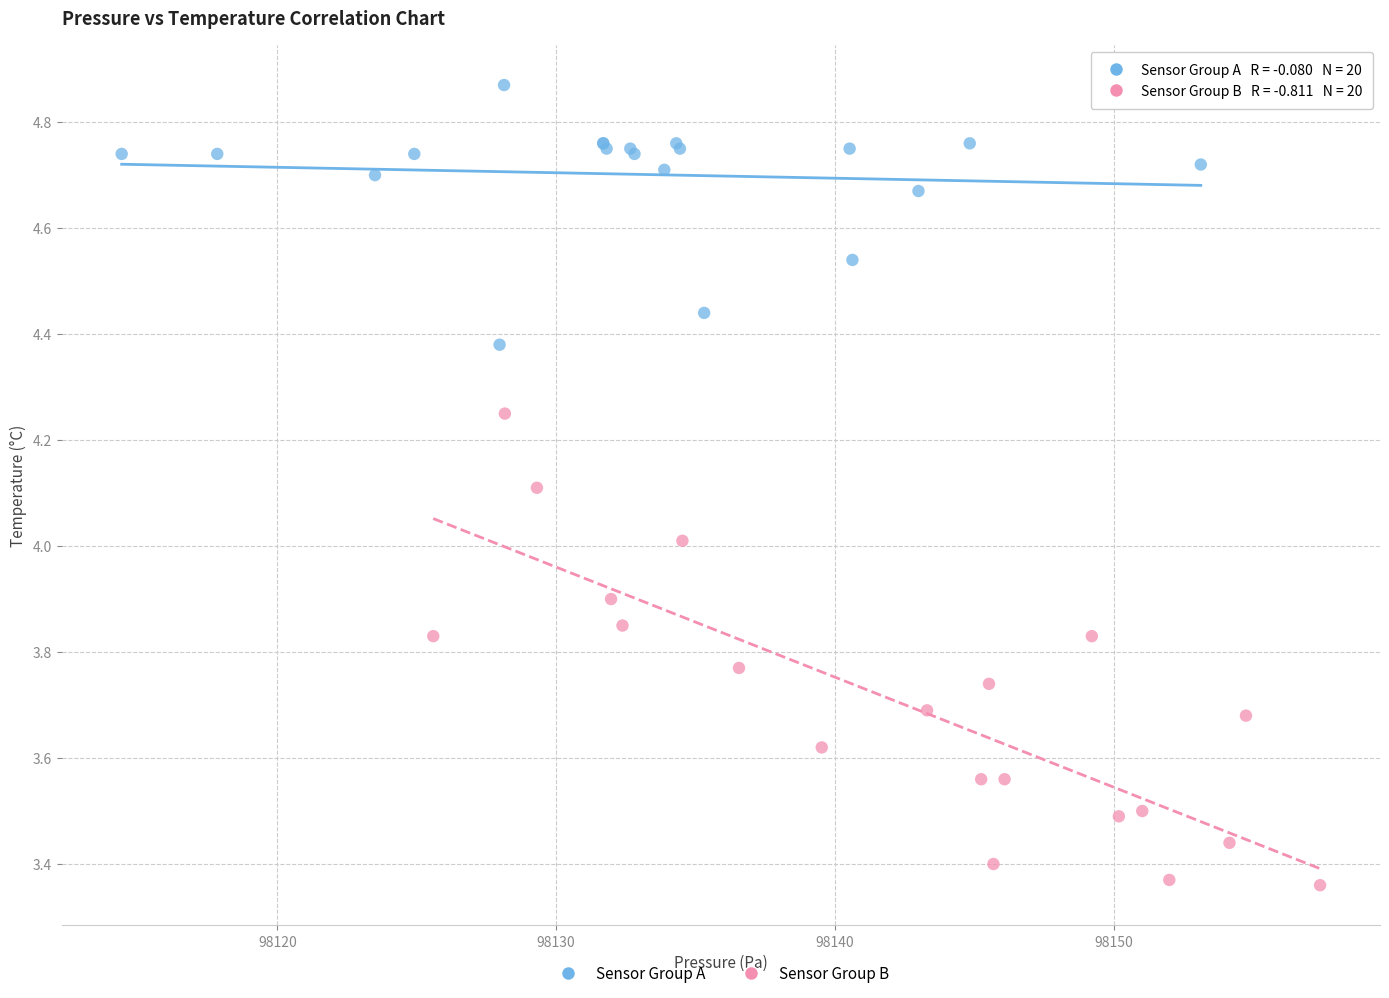

Which series contains the lowest Y value?

Sensor Group B